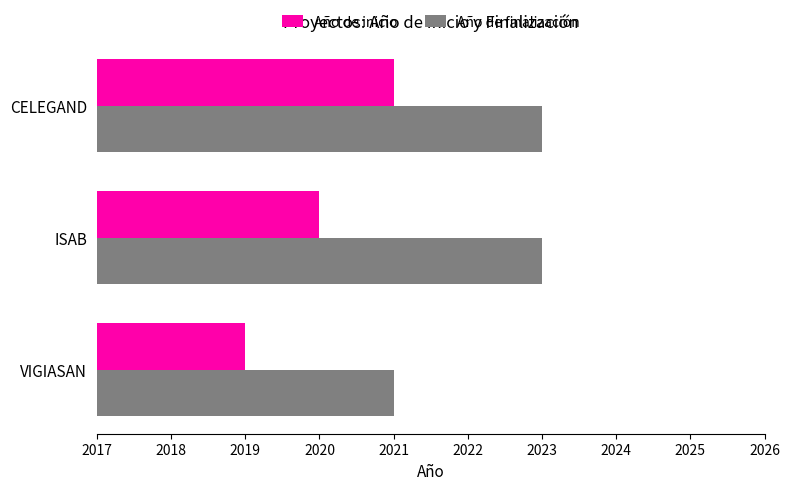

What is the greatest value displayed?

2023